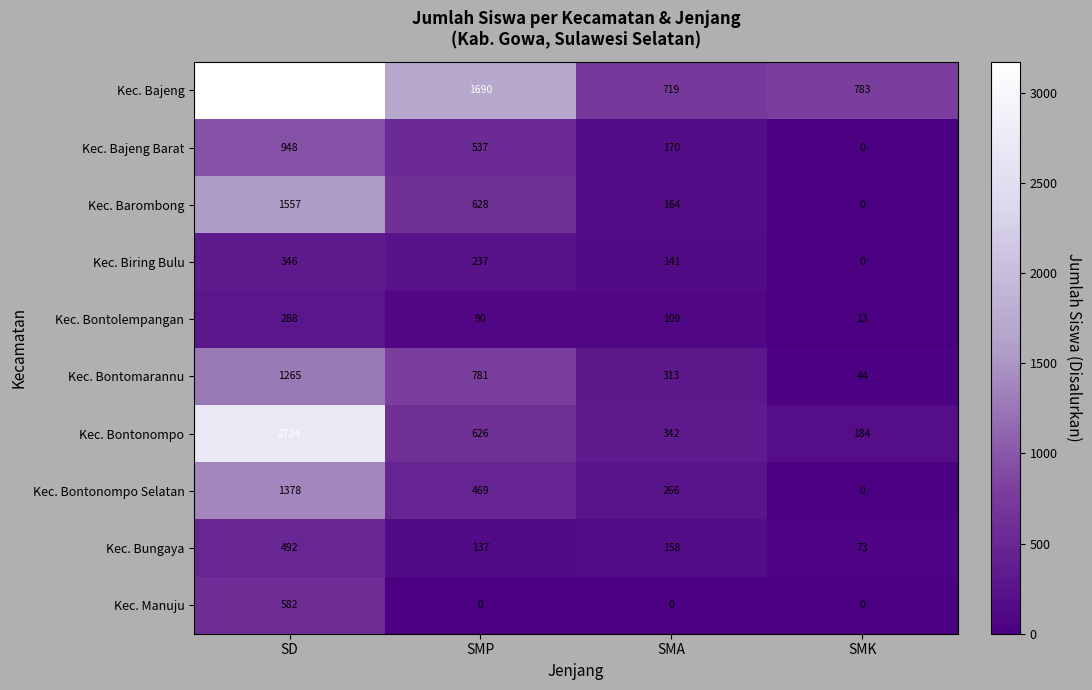

What is the maximum value shown in the chart?

3170